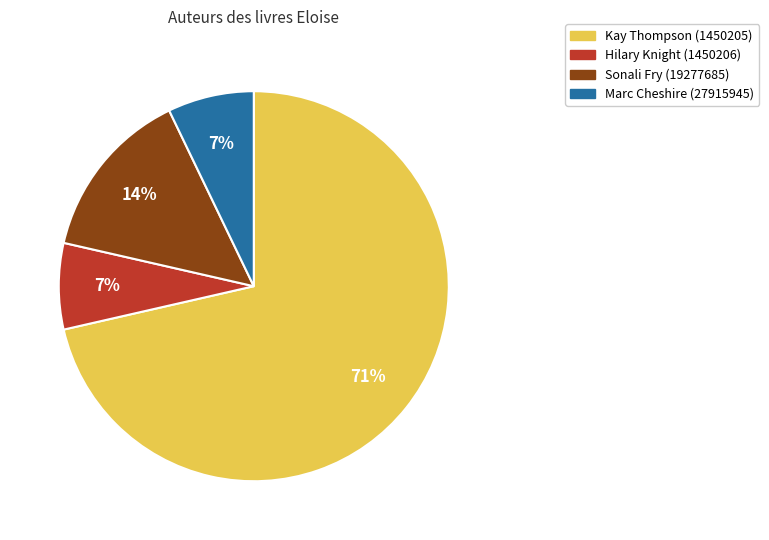

What is the largest slice in the pie chart?

Kay Thompson (1450205)